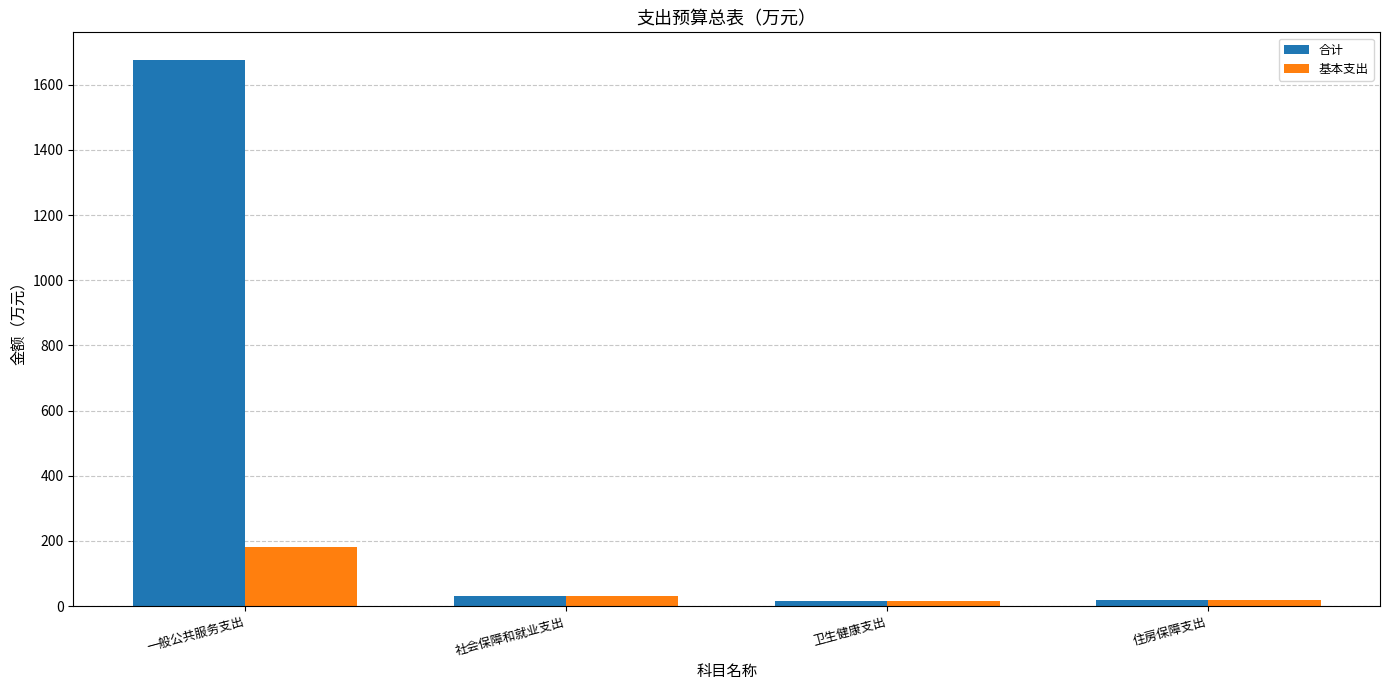

Rank the series by their average value, from lowest to highest.

基本支出, 合计